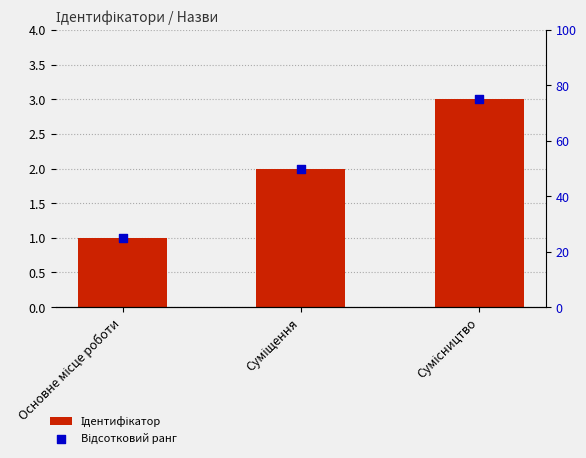

At which category is the sum across all series the highest?

Сумісництво